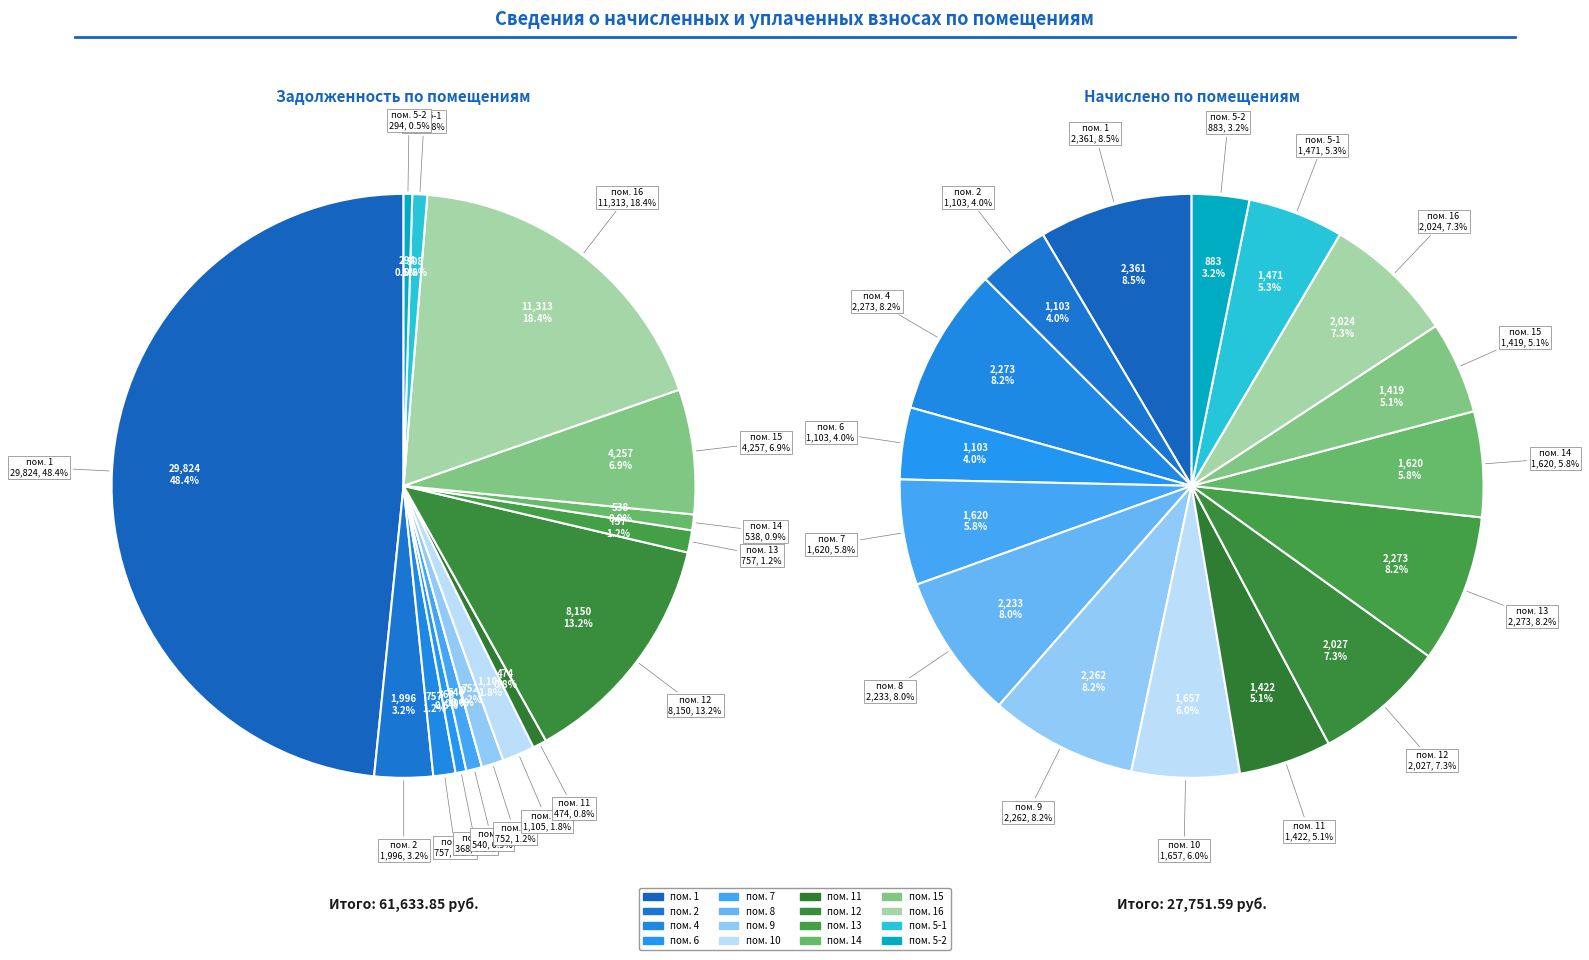

Count the number of slices in the pie.

16